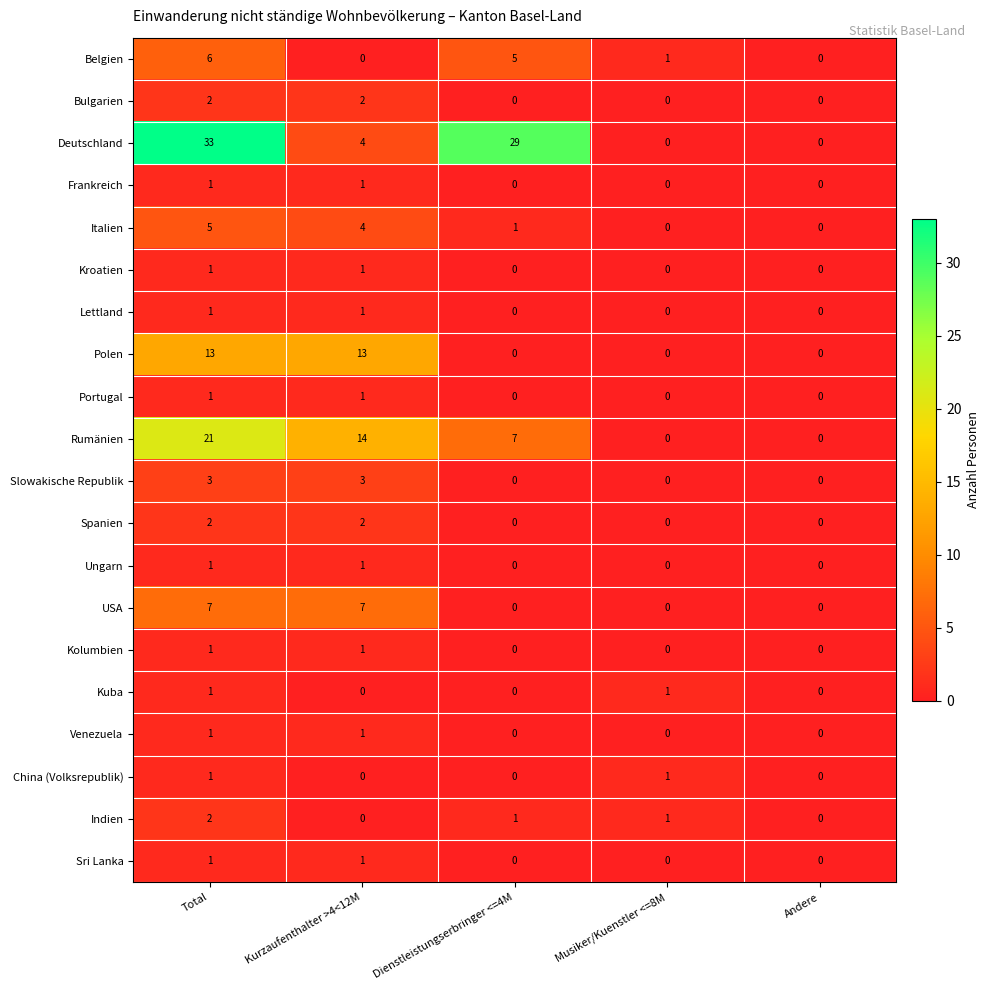

Which series has the largest range (max minus min)?

Deutschland